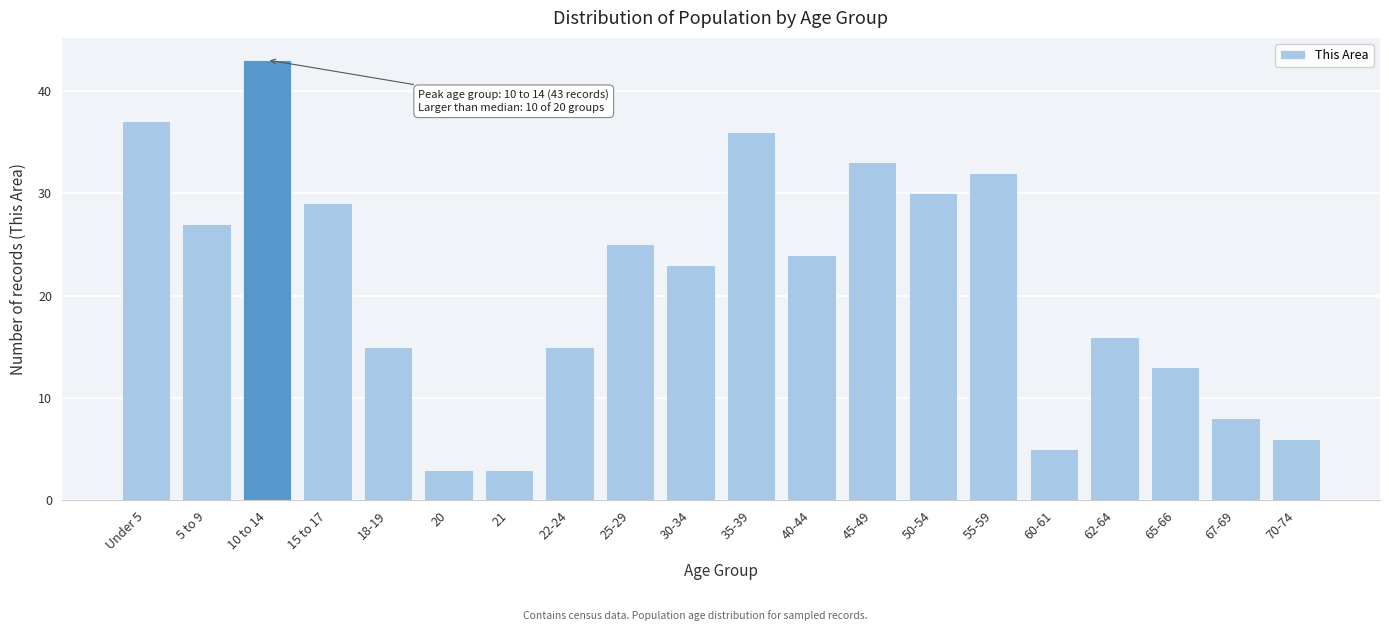

Reading left to right, transcribe all the data shown in this chart.

37	27	43	29	15	3	3	15	25	23	36	24	33	30	32	5	16	13	8	6